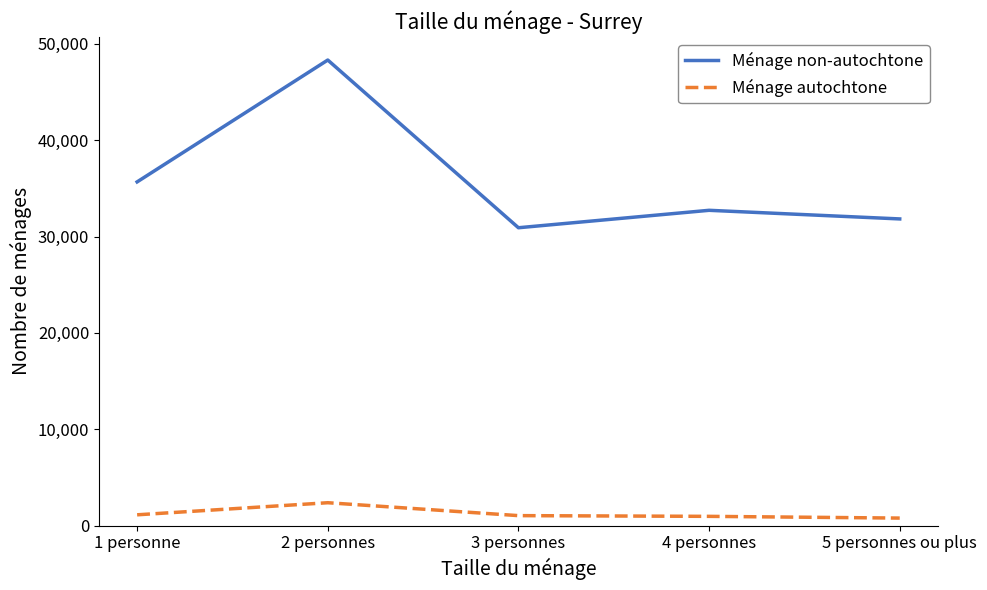

Rank the series by their maximum value, from highest to lowest.

Ménage non-autochtone, Ménage autochtone